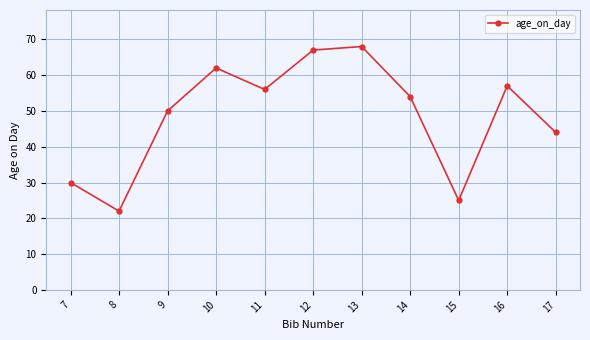

Reading right to left, transcribe all the data shown in this chart.

17=44	16=57	15=25	14=54	13=68	12=67	11=56	10=62	9=50	8=22	7=30